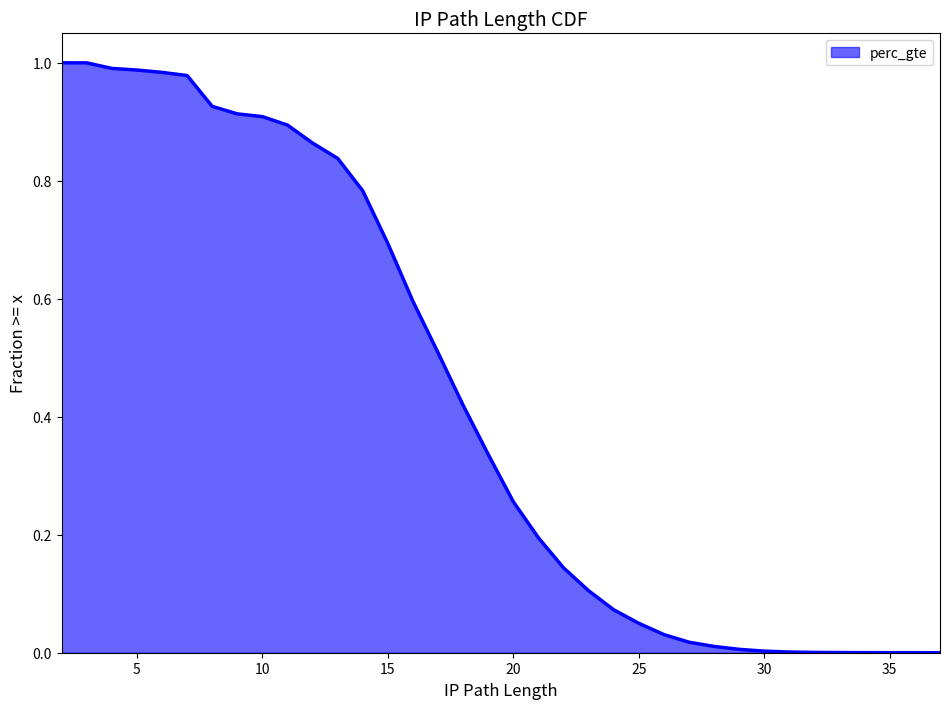

Which has a higher value, 2 or 12?

2